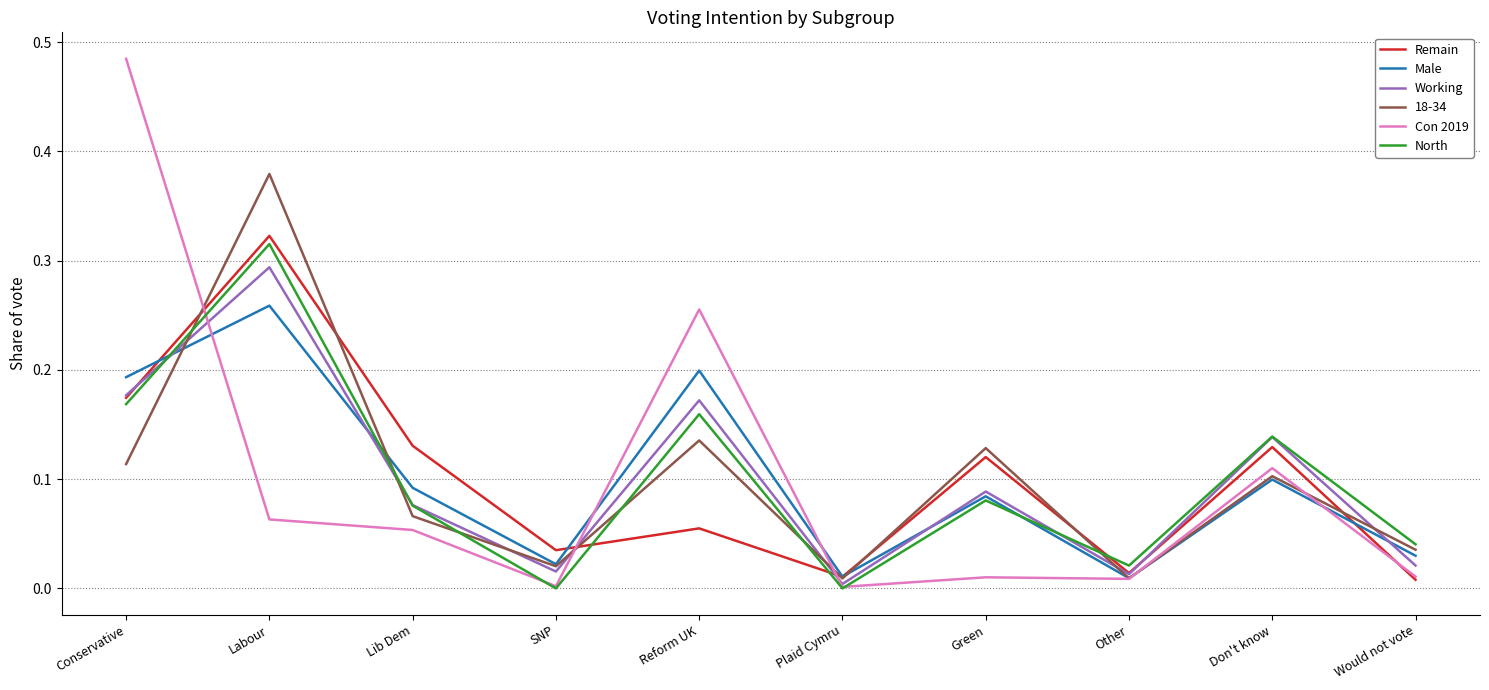

True or false: Male has a value of 0.2 at Lib Dem.

False